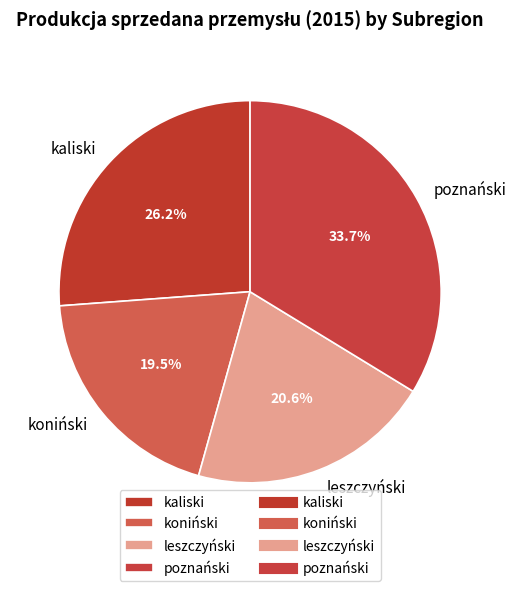

Is there a majority slice in this chart?

No